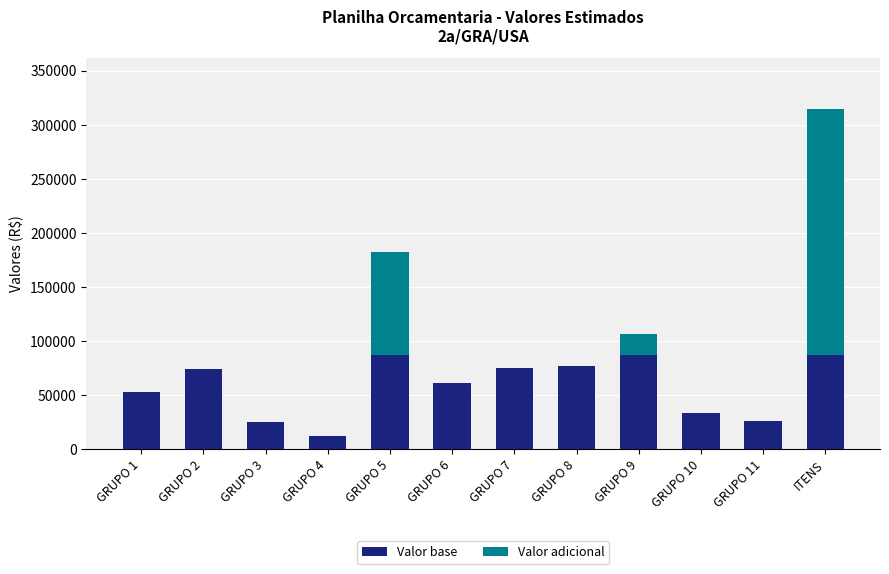

The value of Valor base at GRUPO 1 is 80387.1. True or false?

False